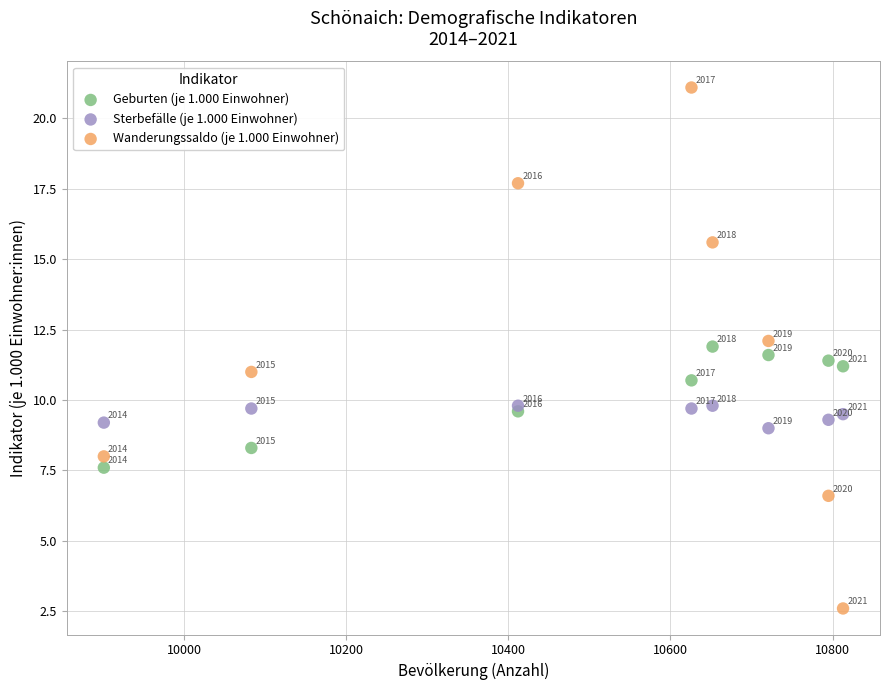

In the Wanderungssaldo (je 1.000 Einwohner) series, what Y value is closest to 11?

11.0